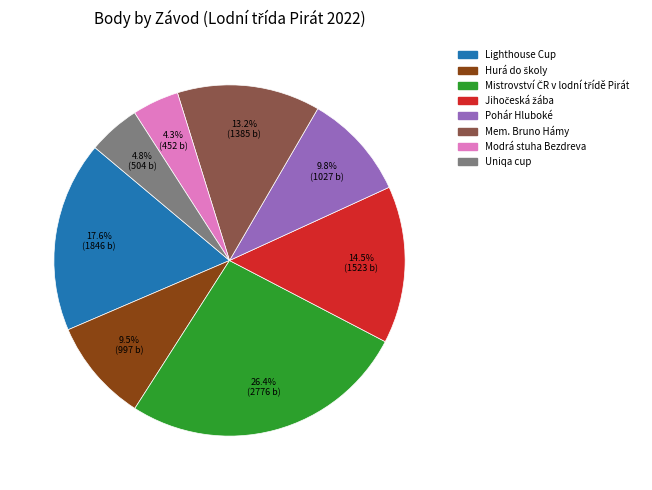

Between Lighthouse Cup and Modrá stuha Bezdreva, which is larger?

Lighthouse Cup